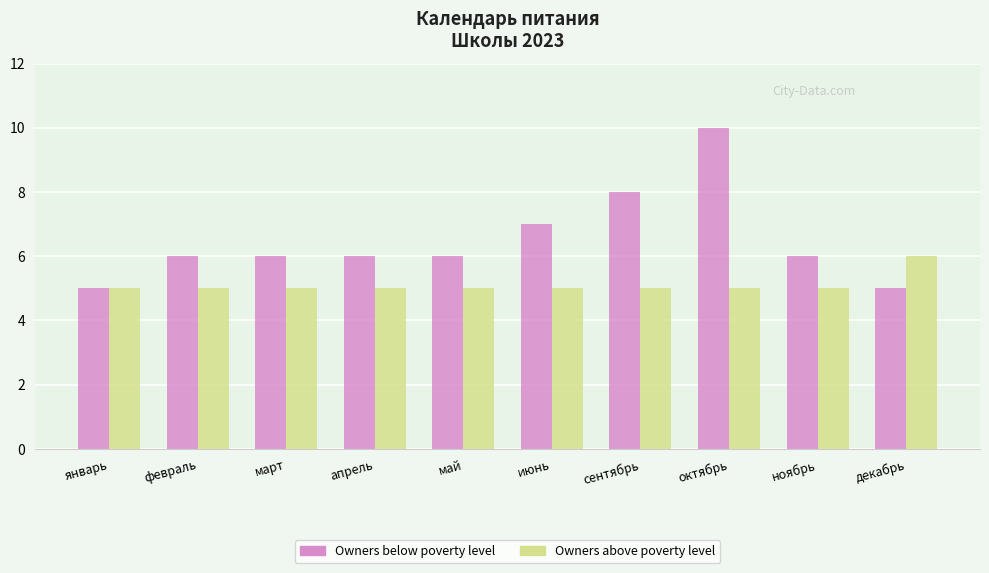

What is the difference between the Owners below poverty level values at сентябрь and февраль?

2